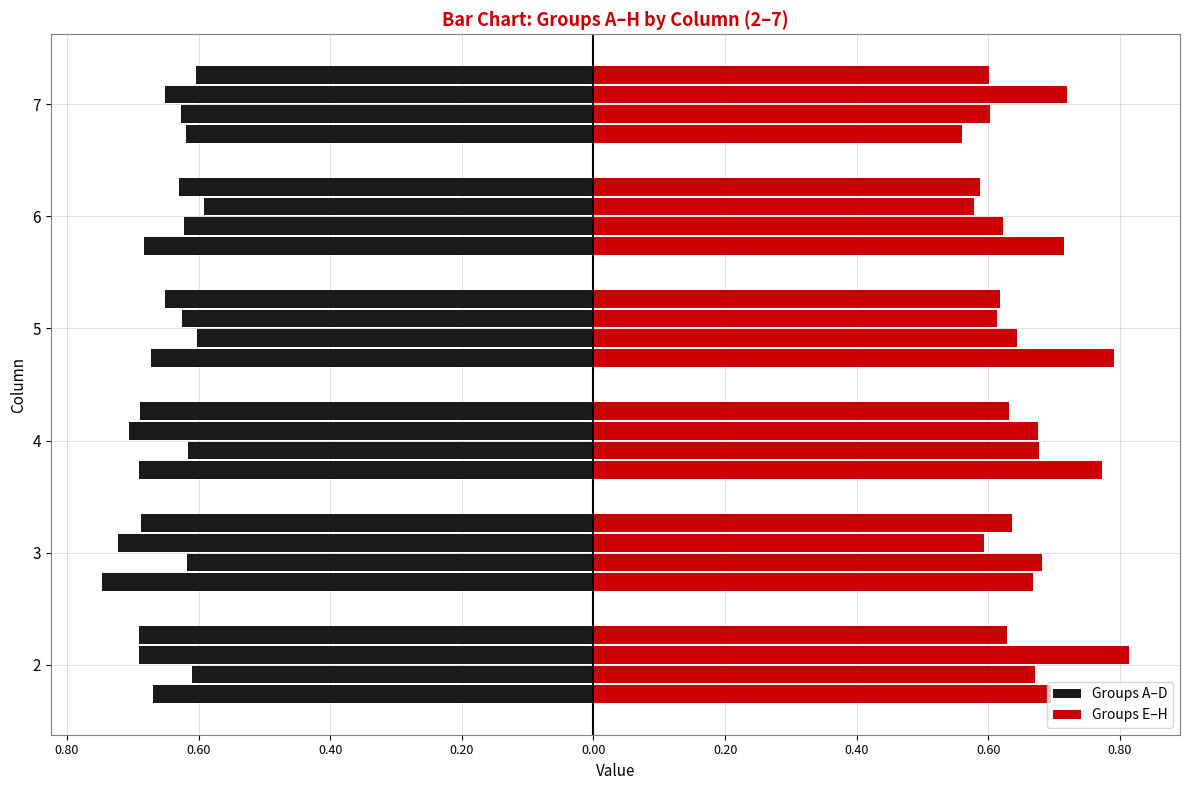

Count the number of categories in the chart.

6